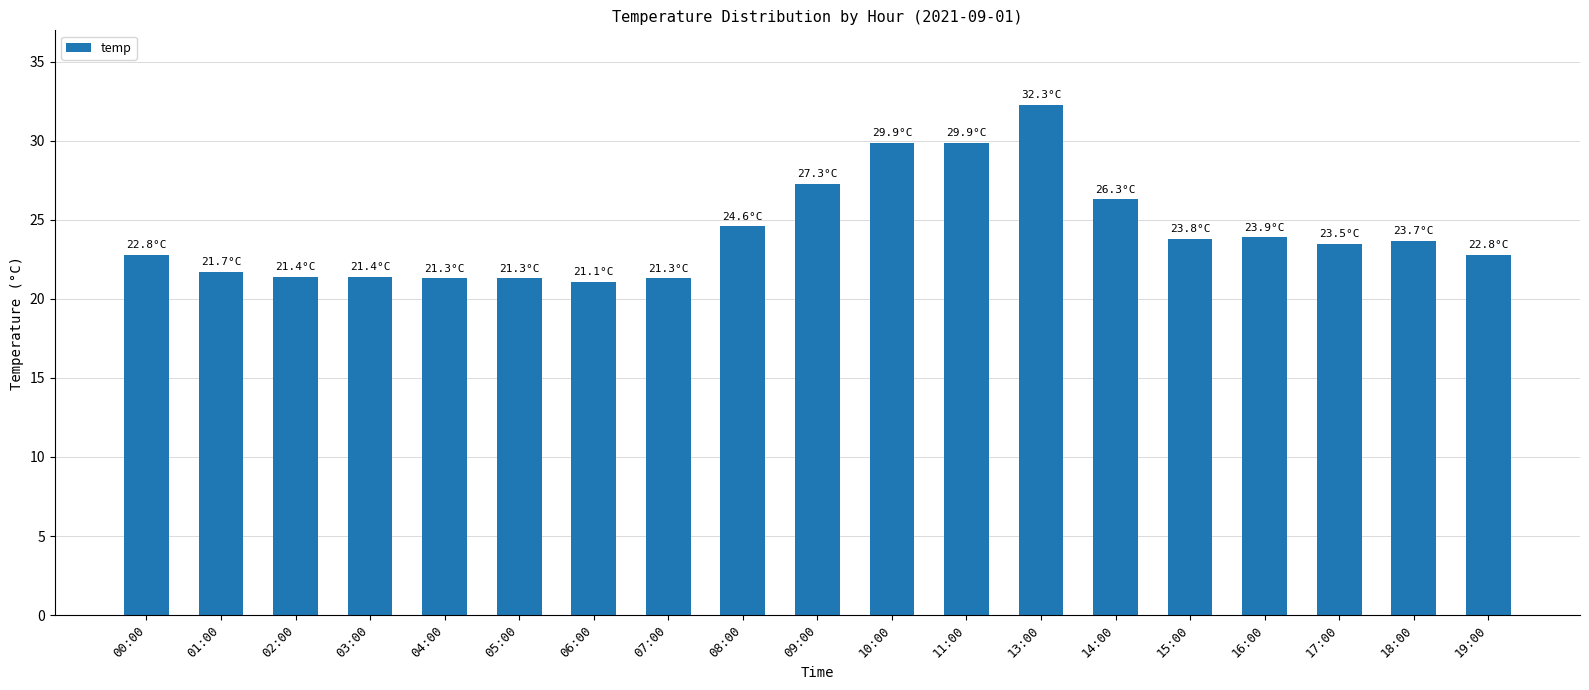

What is the value of the 15th bar from the left?

23.8